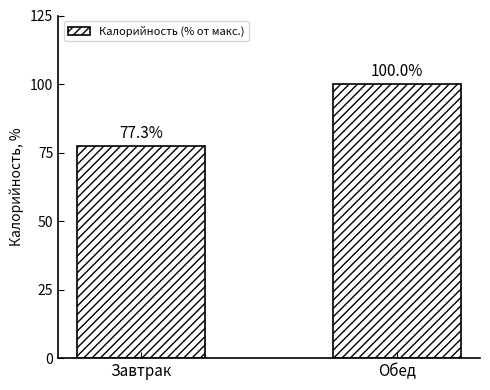

Reading left to right, what are all the values shown in this chart?

Завтрак=77.3	Обед=100.0